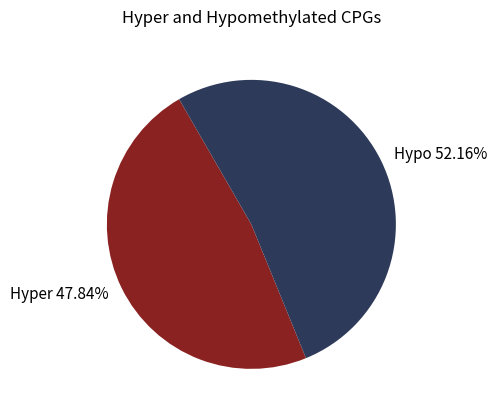

Rank the categories by value from lowest to highest.

Hyper 47.84%, Hypo 52.16%